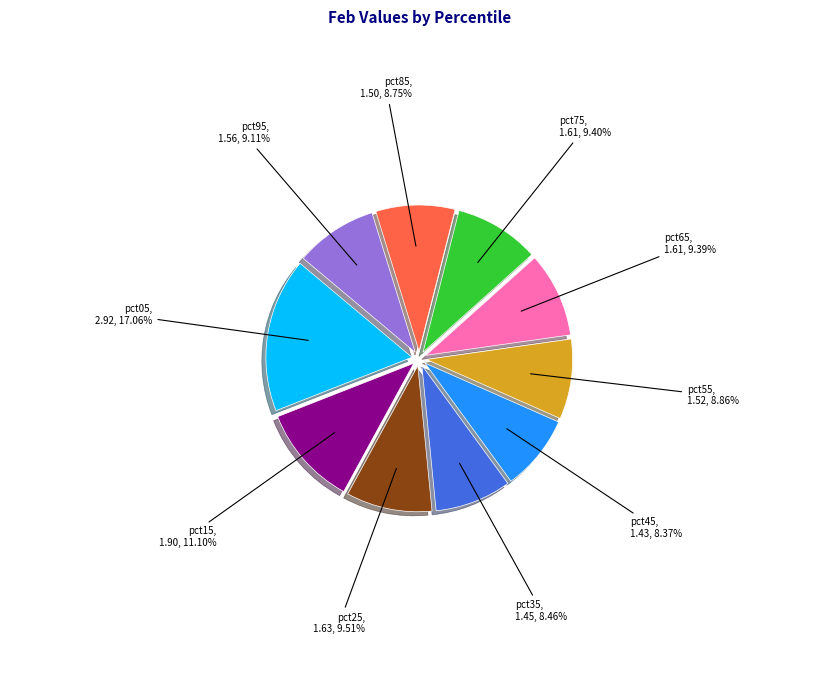

What is the largest slice in the pie chart?

pct05